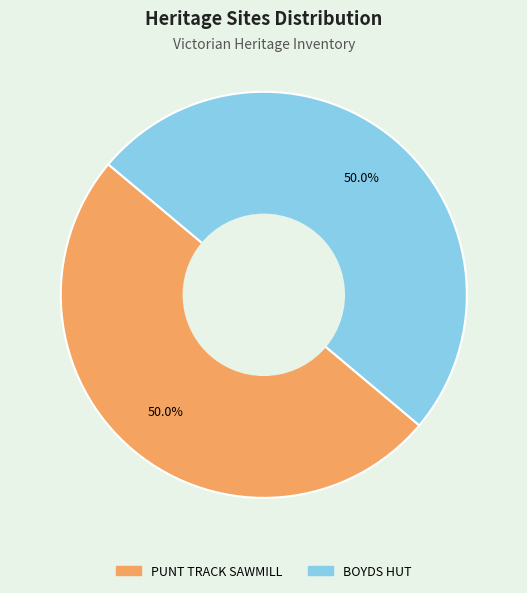

How many slices are in this pie chart?

2